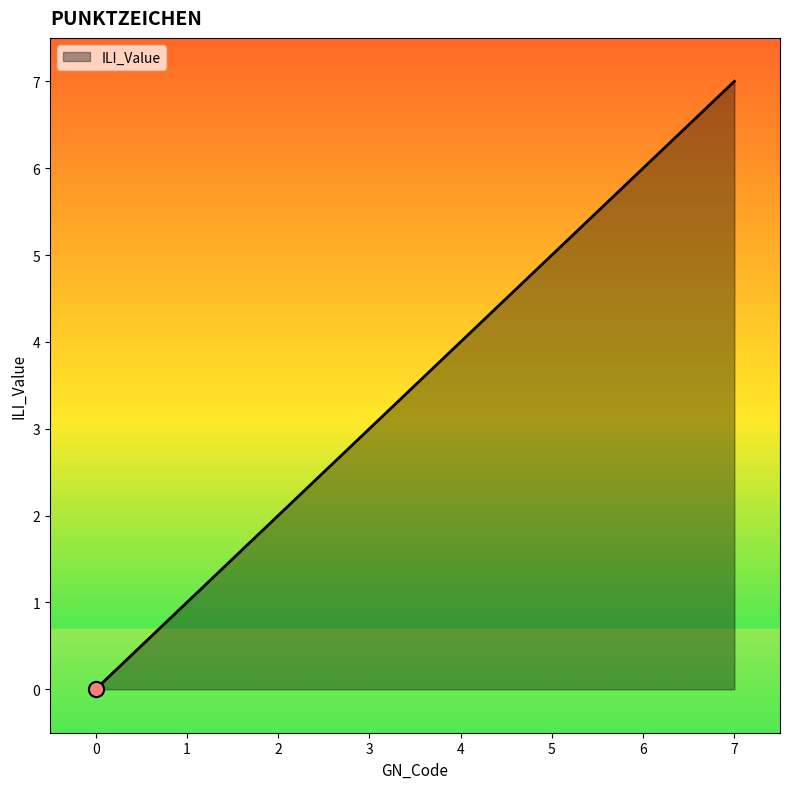

What is the change in value from 5 to 7?

+2